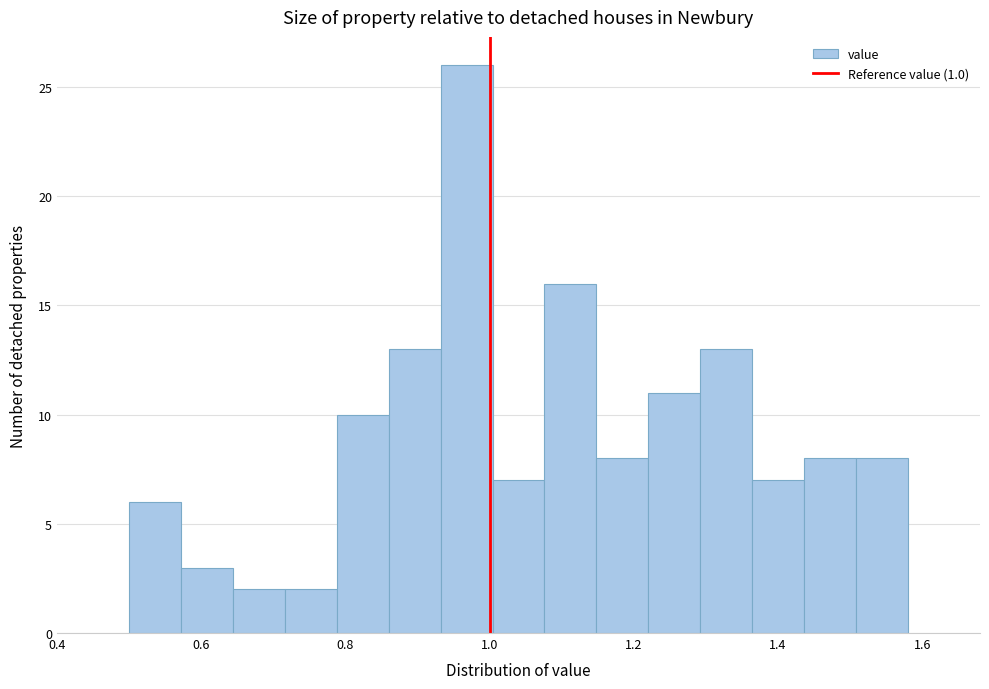

Read against the x-axis, roughly where is the centre of the tallest bar?

0.96